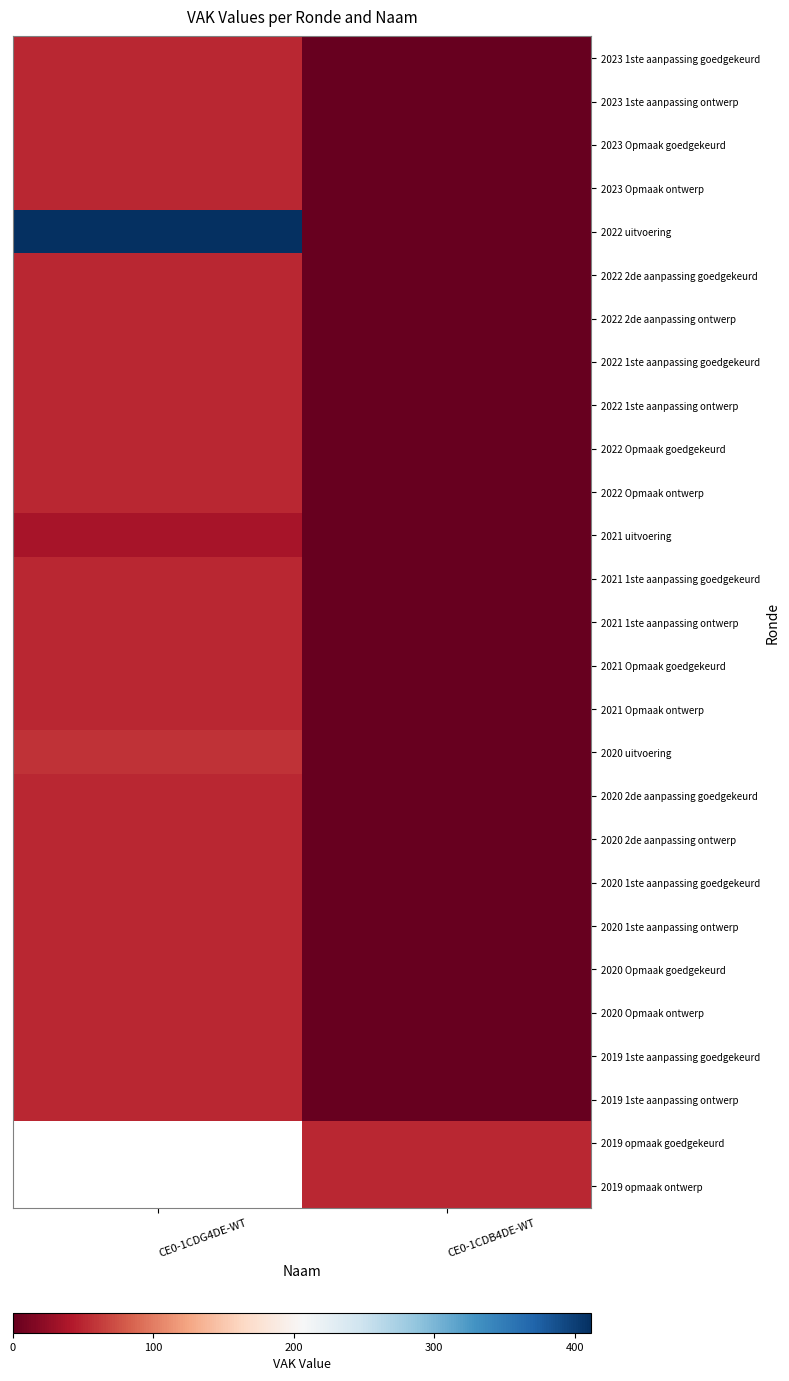

What is the difference between the highest and lowest values at CE0-1CDB4DE-WT?

50.0